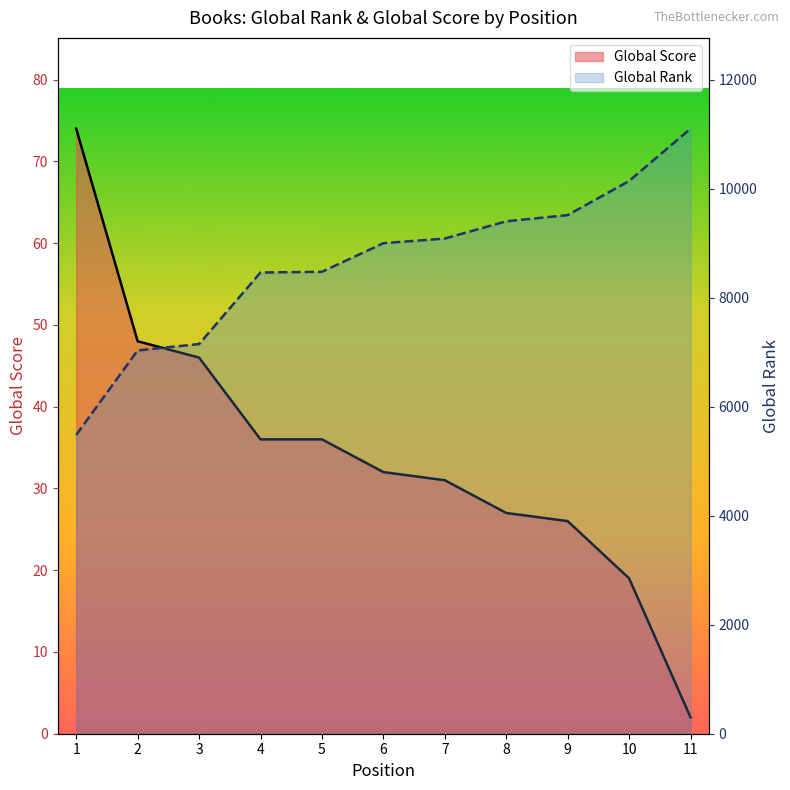

What is the value of the Global Score point at the 9th from the left?

26